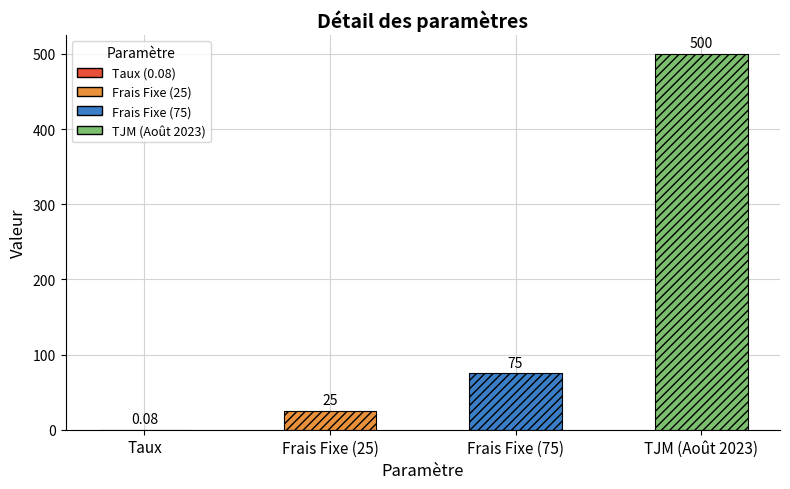

What is the greatest value displayed?

500.0